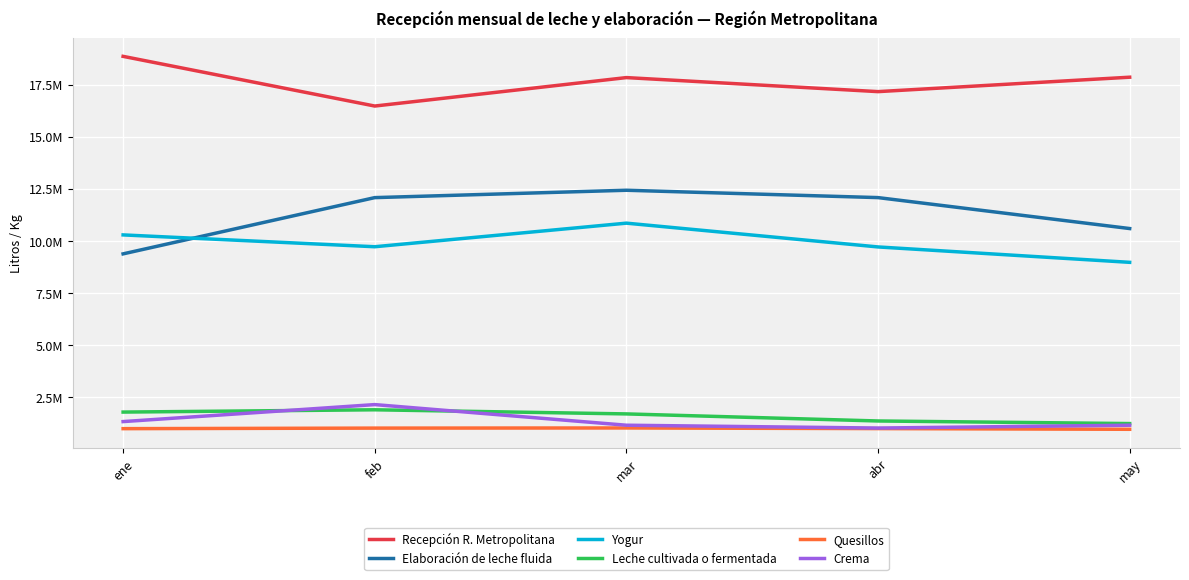

What is the difference between the maximum and second lowest values in the Crema series?

990664